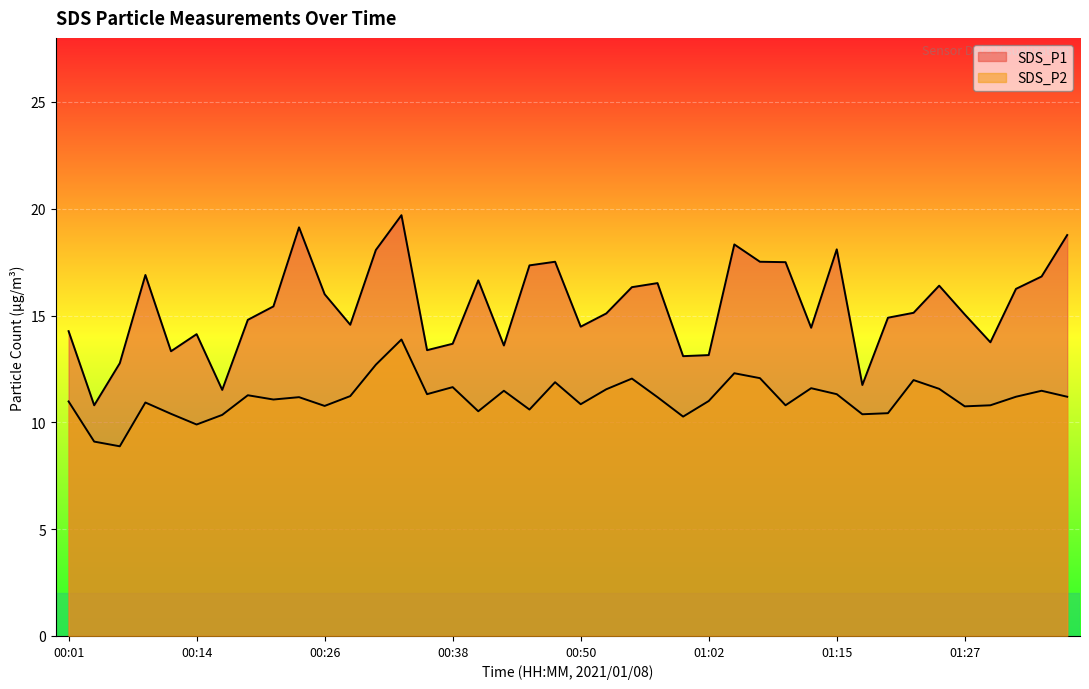

Between 00:14 and 00:19, which series saw the biggest shift?

SDS_P2